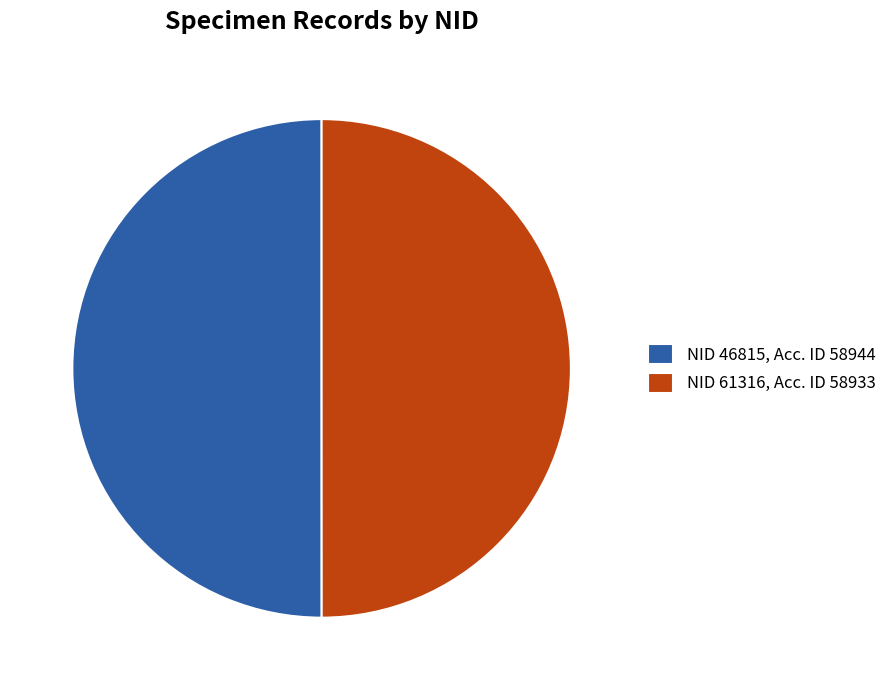

Is it true that NID 61316, Acc. ID 58933 is 50% of the pie?

True